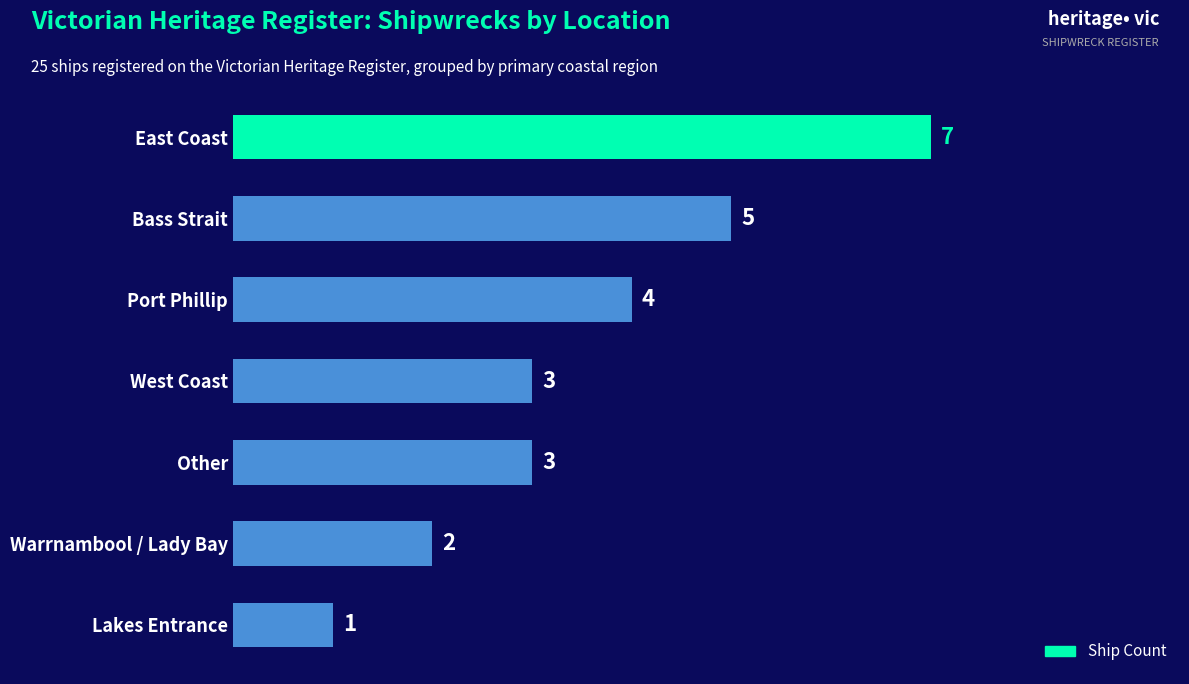

True or false: the data shows 7 at East Coast.

True